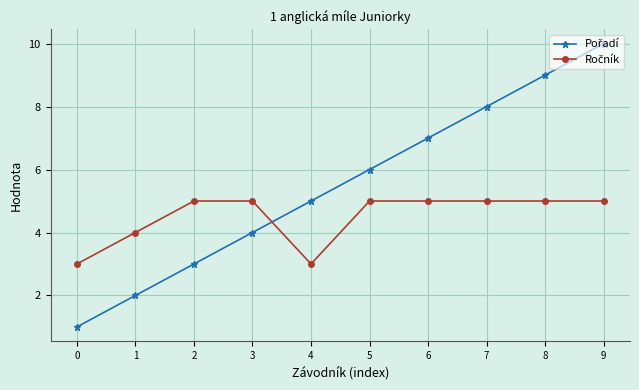

Count the number of data series in this chart.

2